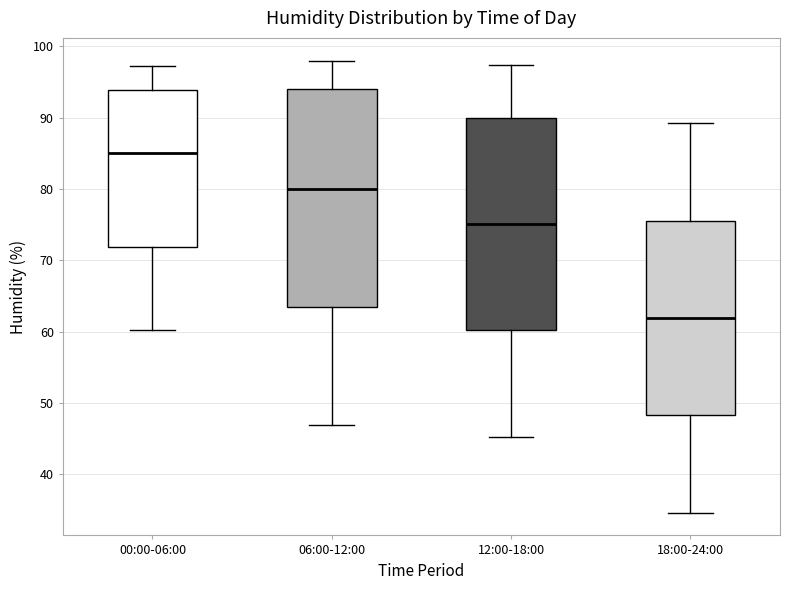

Which box's median line is the lowest?

18:00-24:00